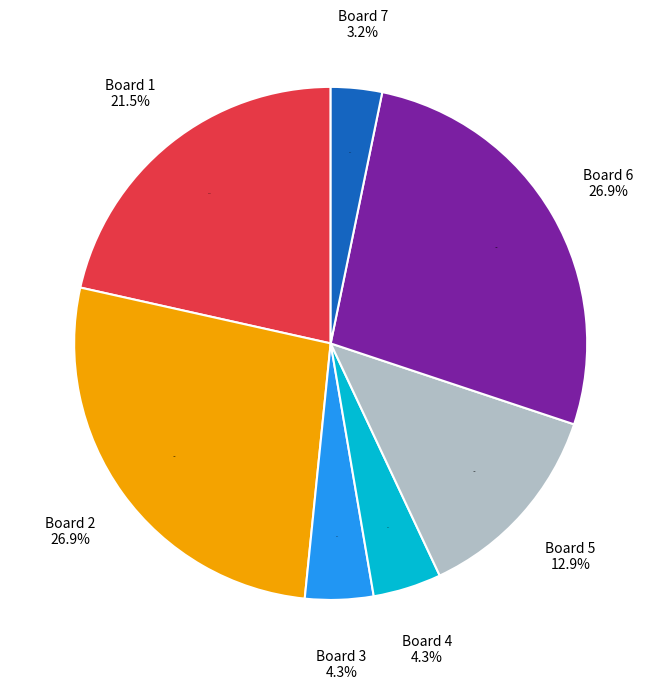

Is it true that Board 6 is 27% of the pie?

True